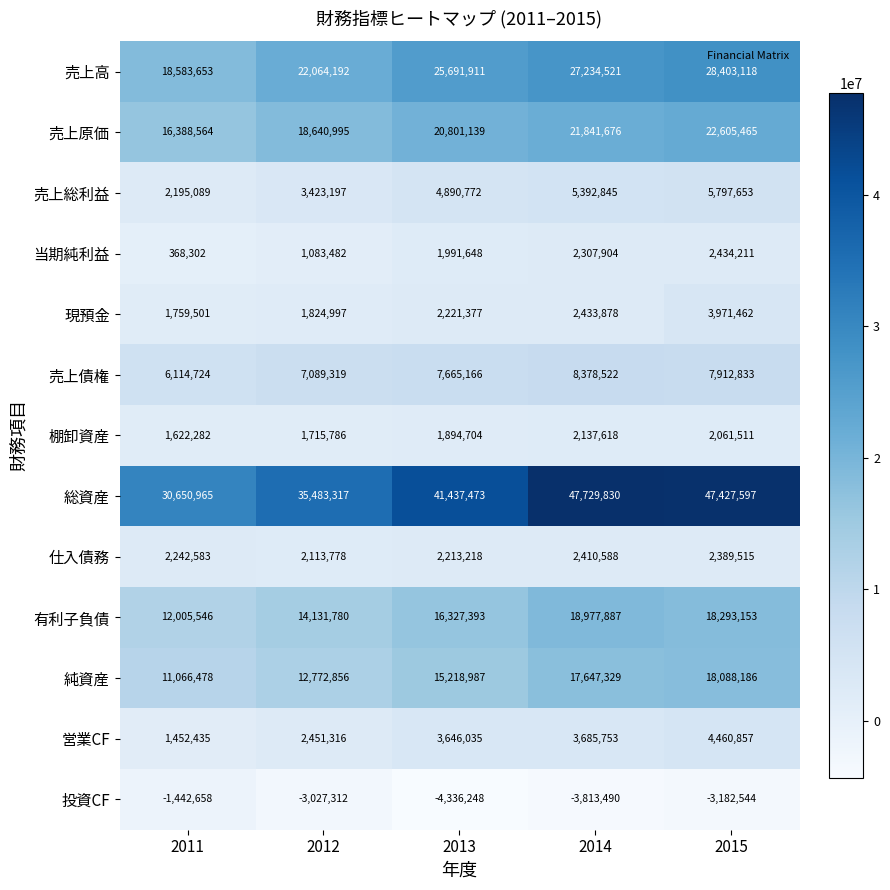

Is it true that 純資産 equals 18088186 at 2015?

True